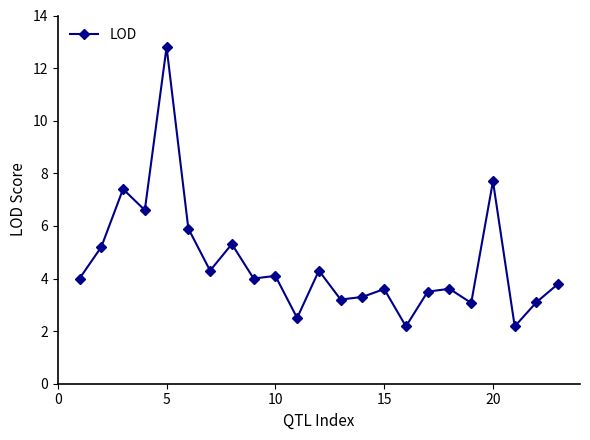

What is the difference between the maximum and second lowest values?

10.6